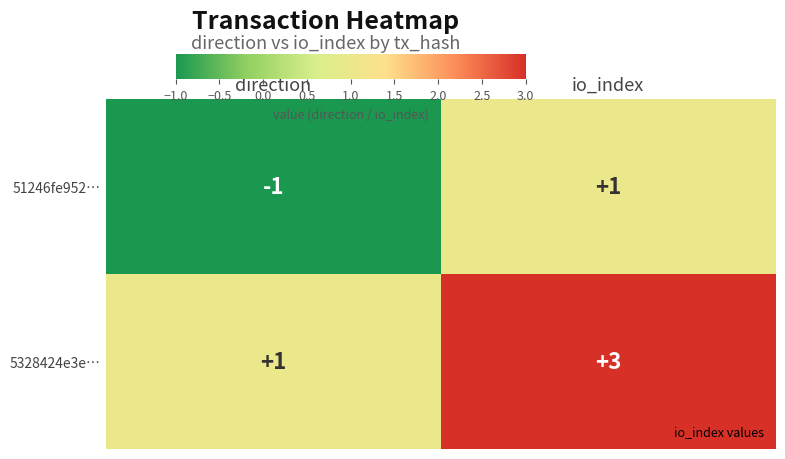

Reading left to right, what are all the values shown in this chart?

51246fe952…: direction=-1	io_index=1
5328424e3e…: direction=1	io_index=3